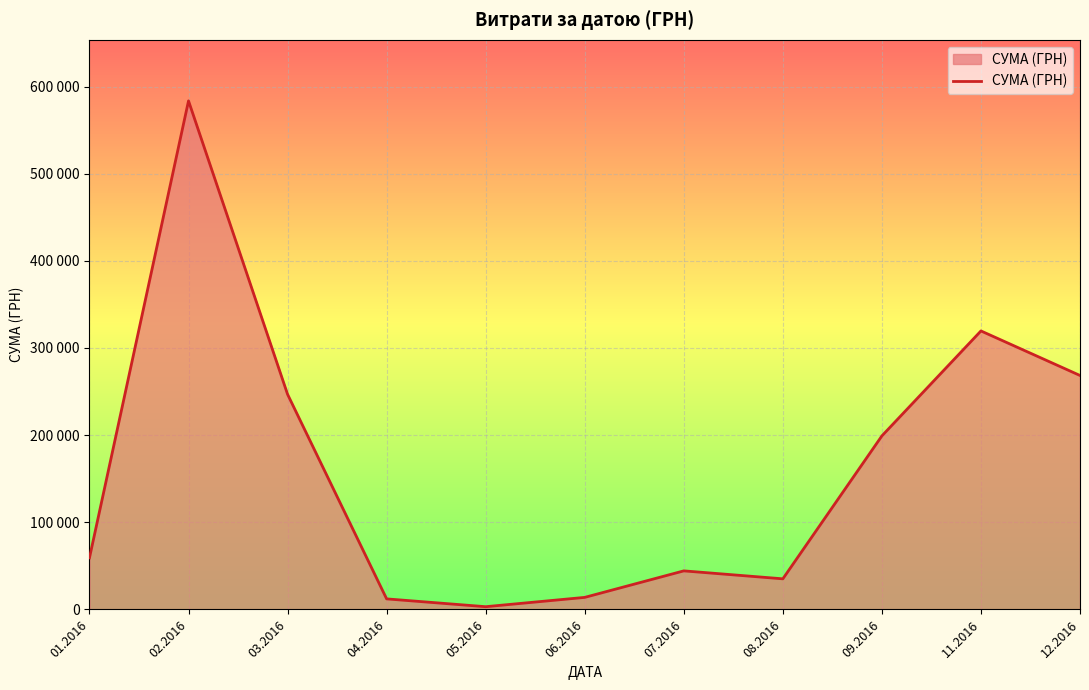

List the labels in order of value, largest first.

02.2016, 11.2016, 12.2016, 03.2016, 09.2016, 01.2016, 07.2016, 08.2016, 06.2016, 04.2016, 05.2016